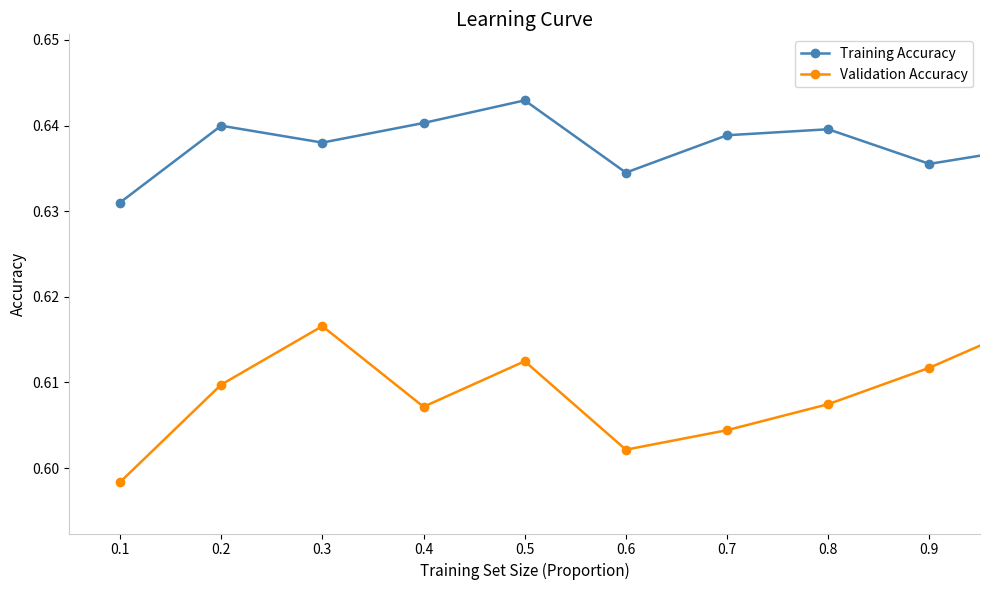

What is the sum of all Training Accuracy values?

12.8